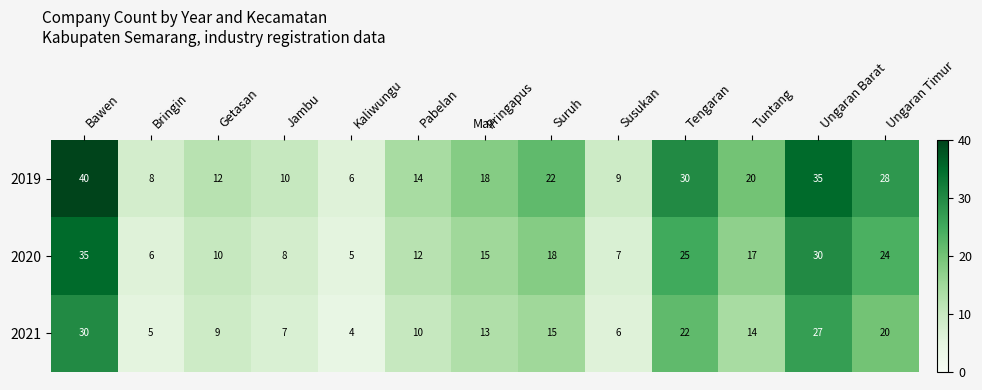

Which series has the largest total across all categories?

2019